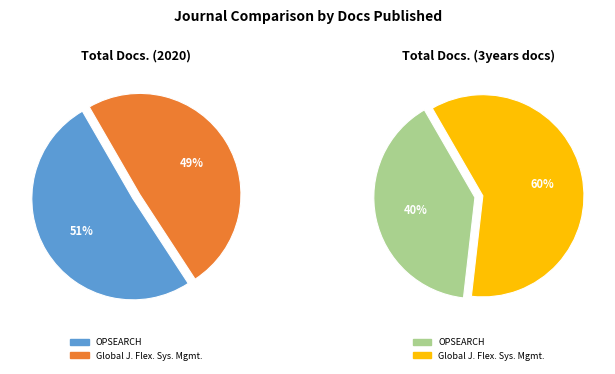

Does any single category account for the majority?

Yes